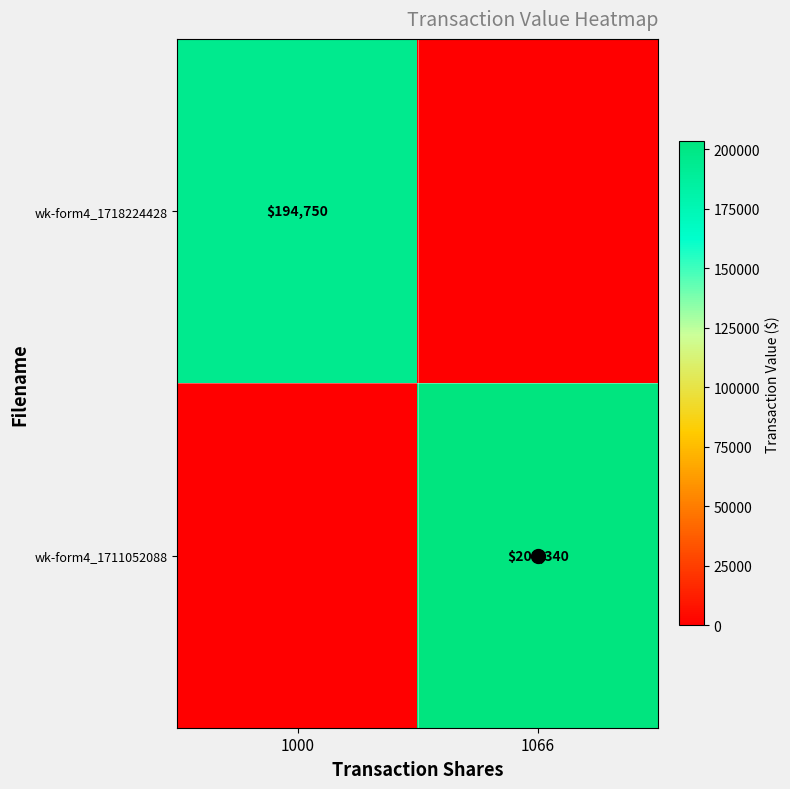

What is the difference between the wk-form4_1711052088 values at 1000 and 1066?

203340